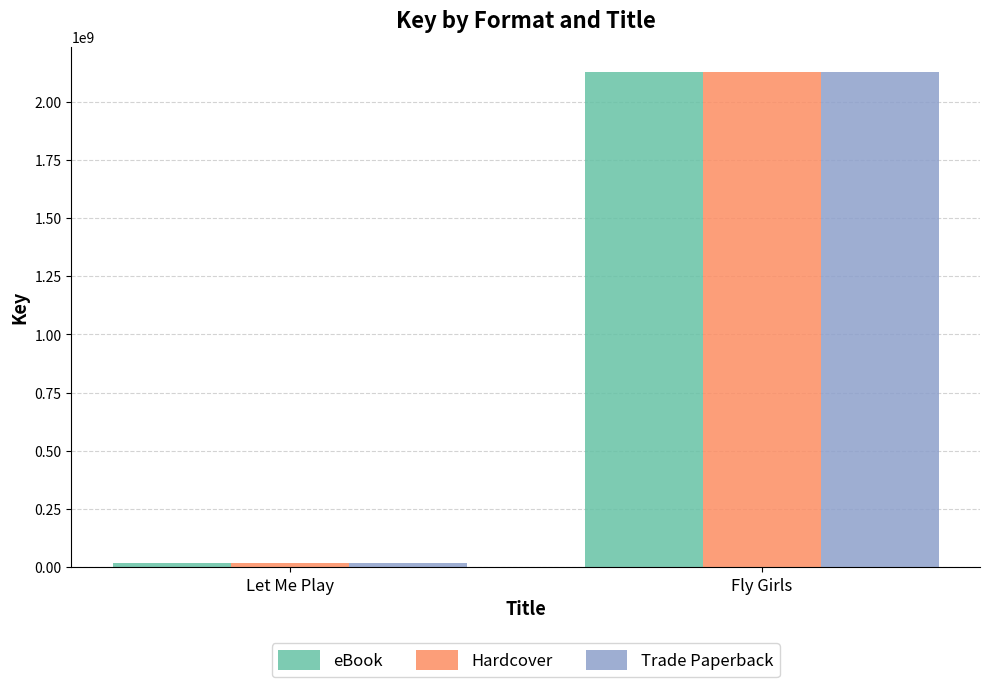

True or false: eBook has a value of 2885862026 at Fly Girls.

False